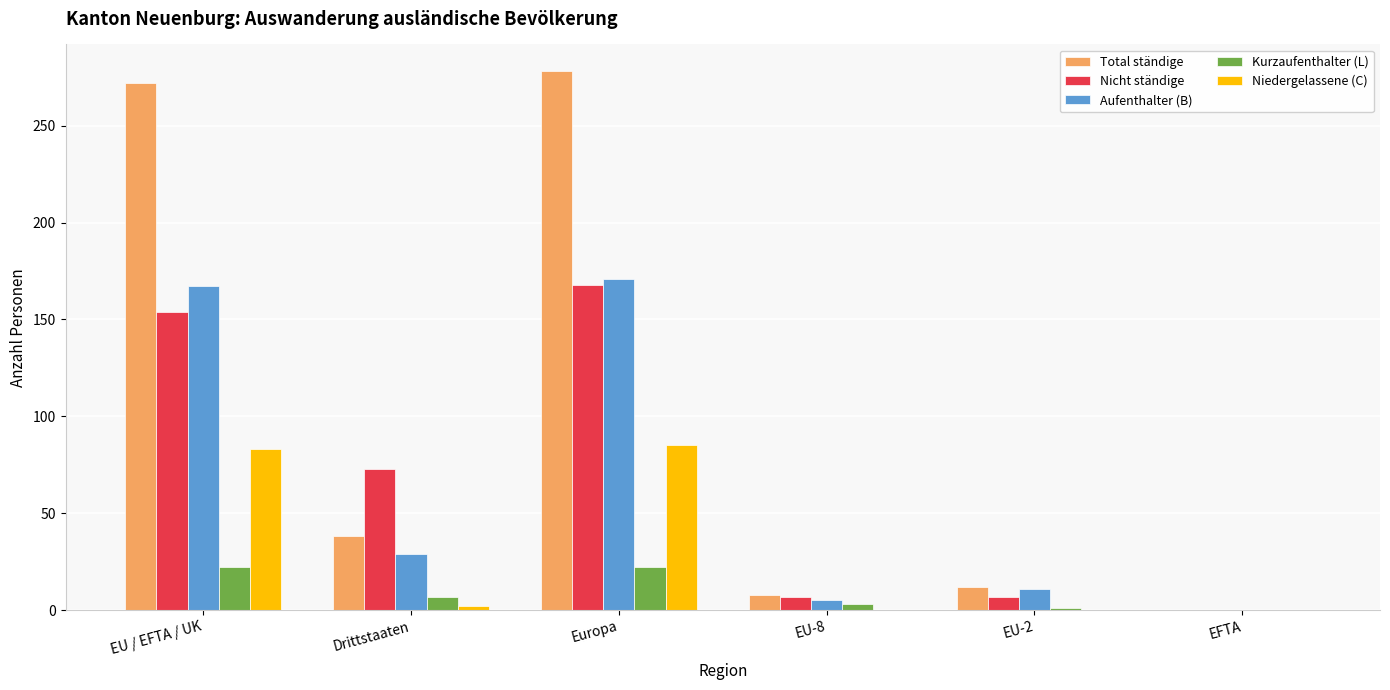

How many positive values does the Total ständige series have?

5